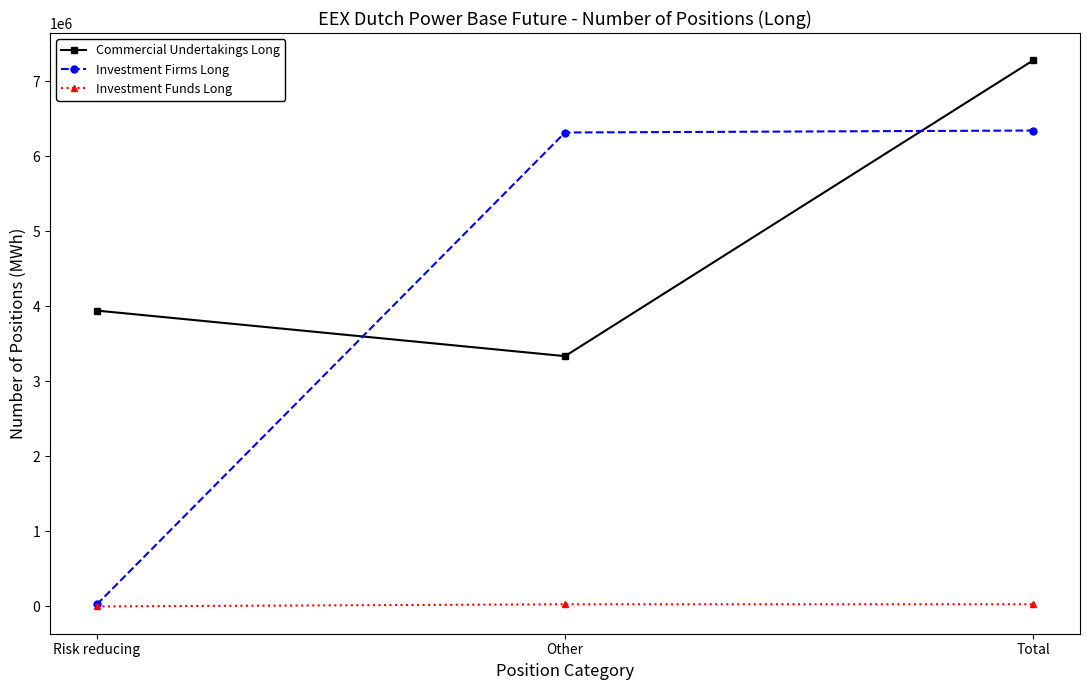

How many lines are shown in the chart?

3